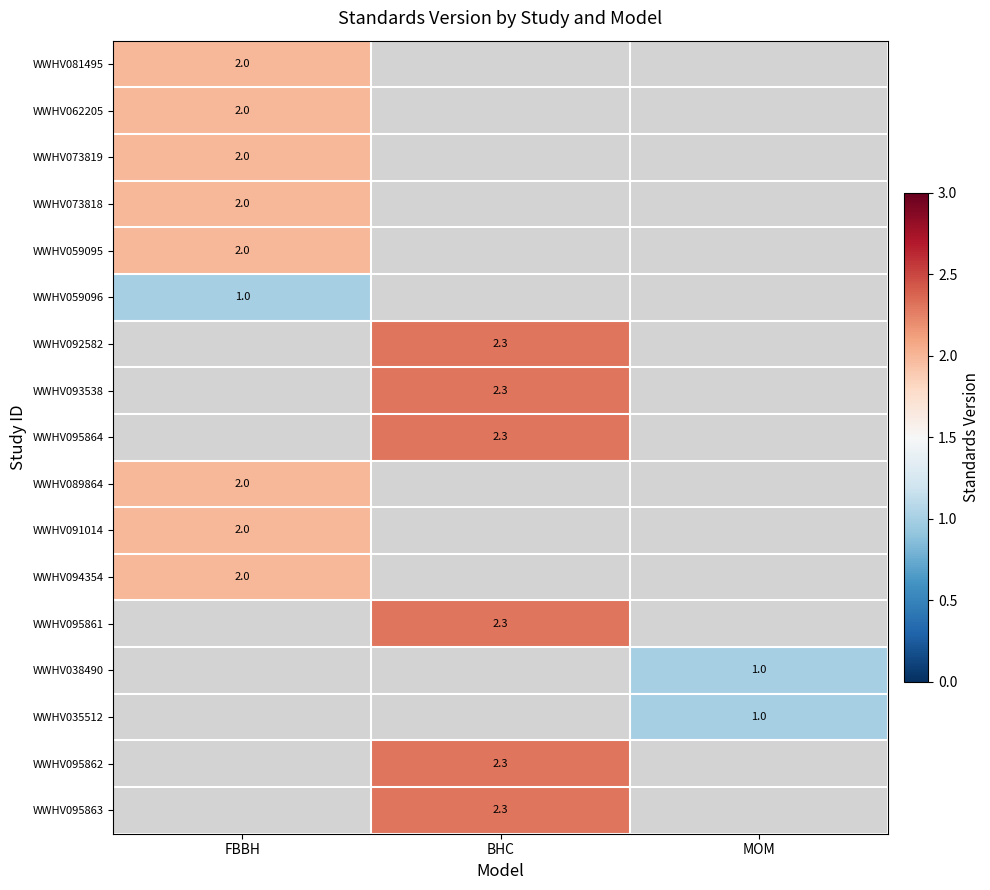

How many data points does each series have?

3